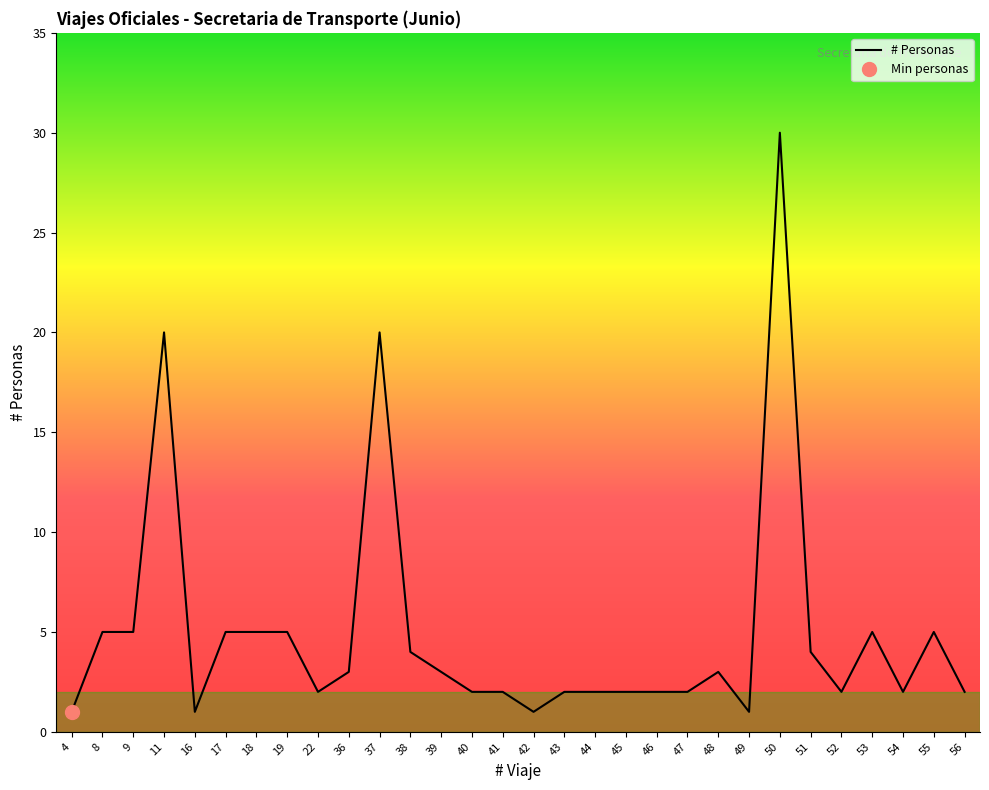

List the labels in order of value, largest first.

50, 11, 37, 8, 9, 17, 18, 19, 53, 55, 38, 51, 36, 39, 48, 22, 40, 41, 43, 44, 45, 46, 47, 52, 54, 56, 4, 16, 42, 49